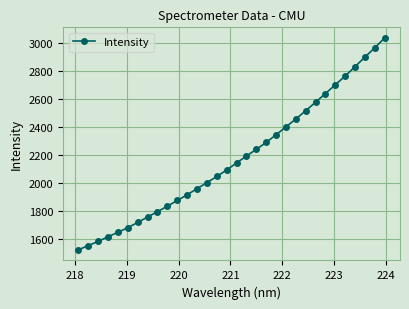

What is the maximum value shown in the chart?

3035.4